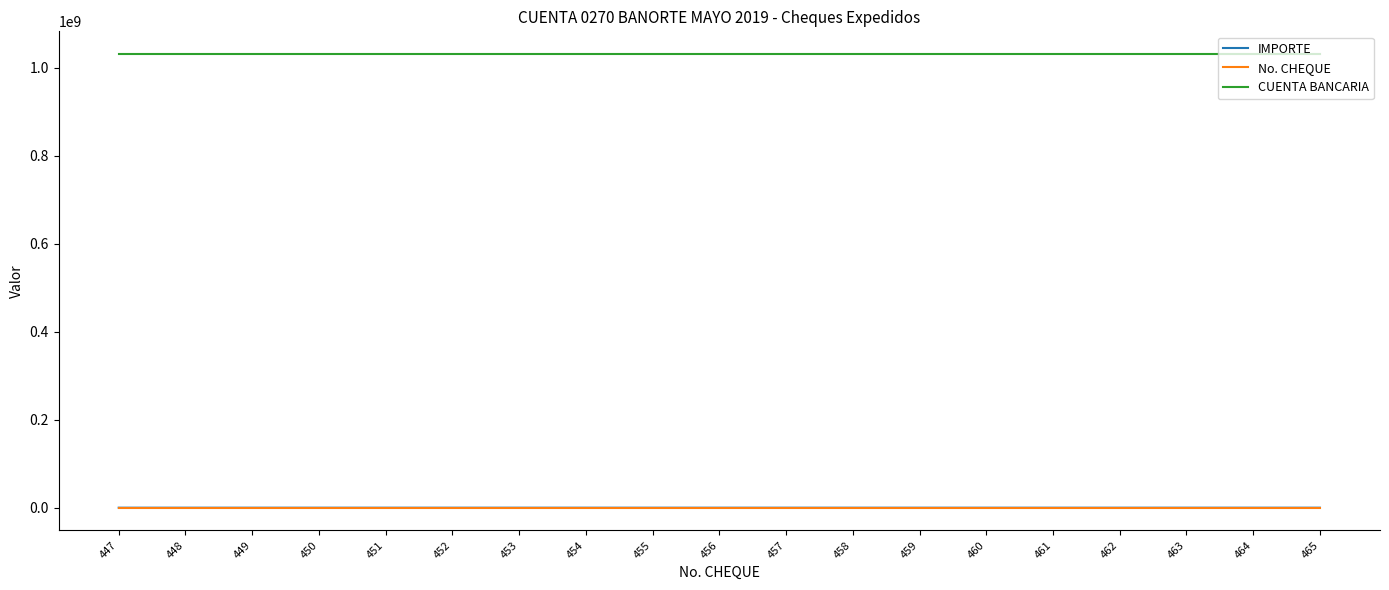

What is the difference between the IMPORTE values at 454 and 449?

2392.0